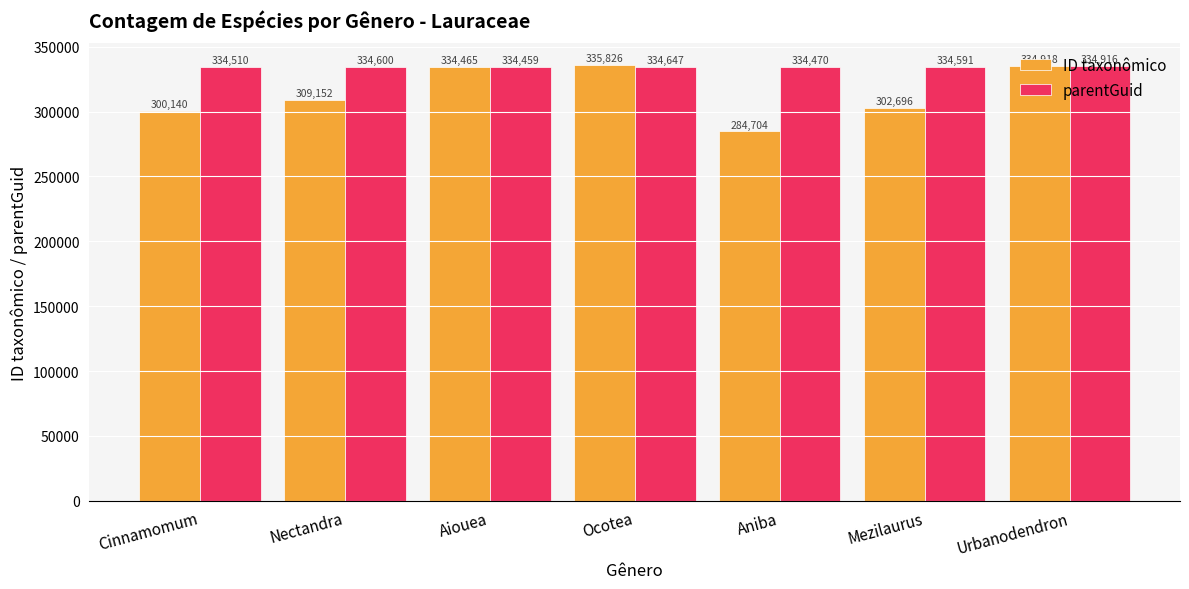

What is the difference between the parentGuid values at Aiouea and Aniba?

11.0